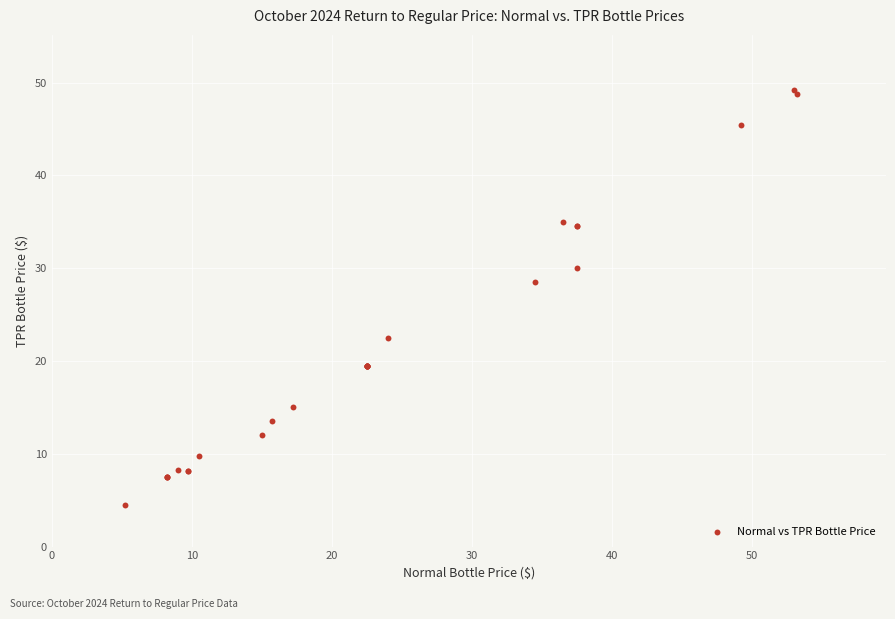

What Y value in the scatter plot is closest to 26?

28.5